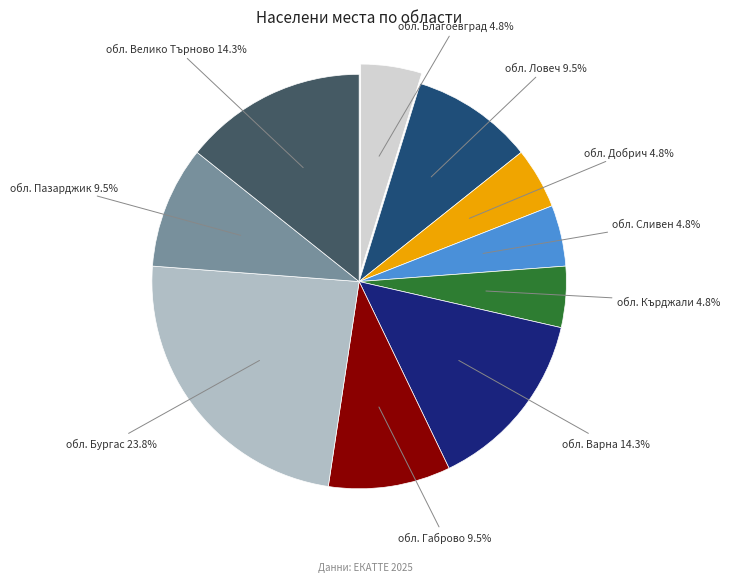

Is there any slice that represents more than half of the pie?

No